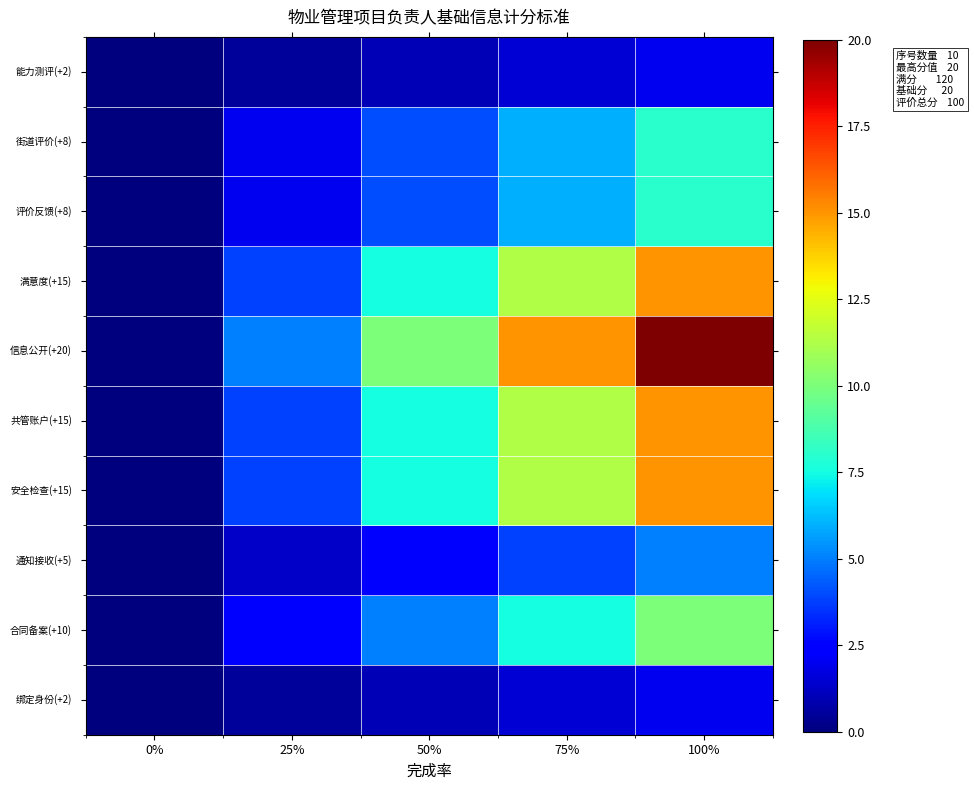

What is the greatest value displayed?

20.0